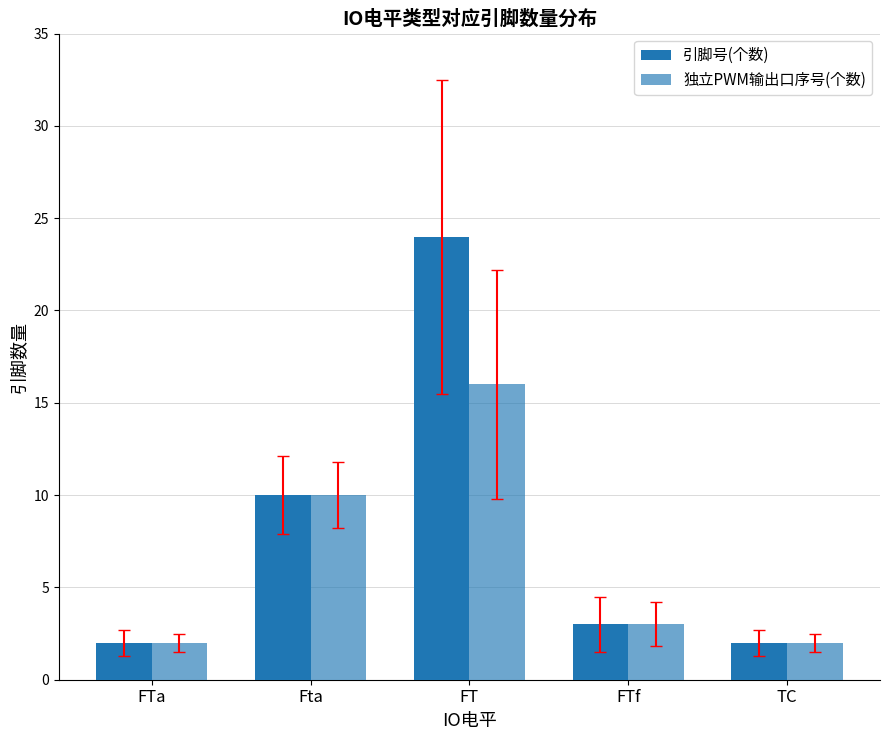

What is the label of the 4th bar from the right?

Fta